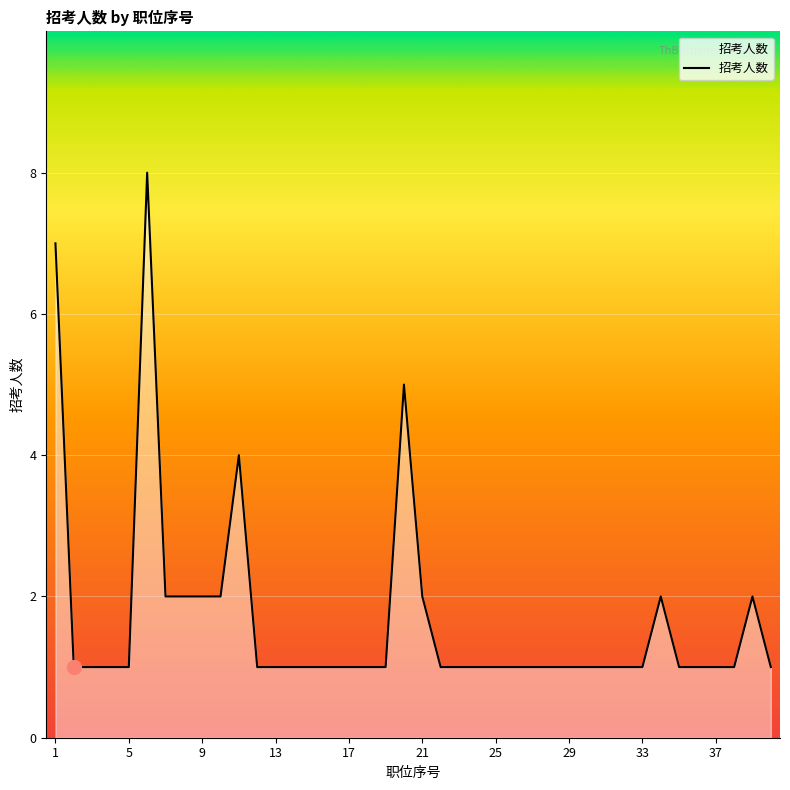

How many distinct data groups are displayed?

1